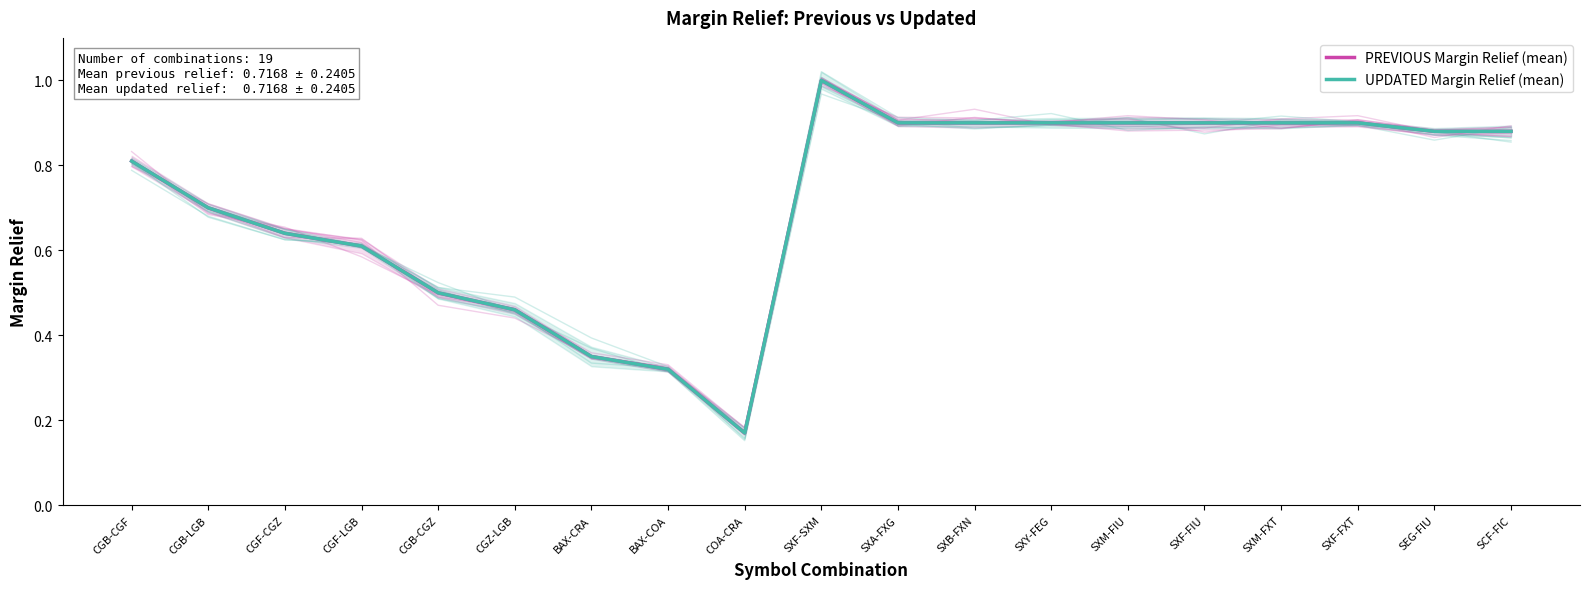

True or false: PREVIOUS Margin Relief (mean) has a value of 1.2 at SXF-FIU.

False